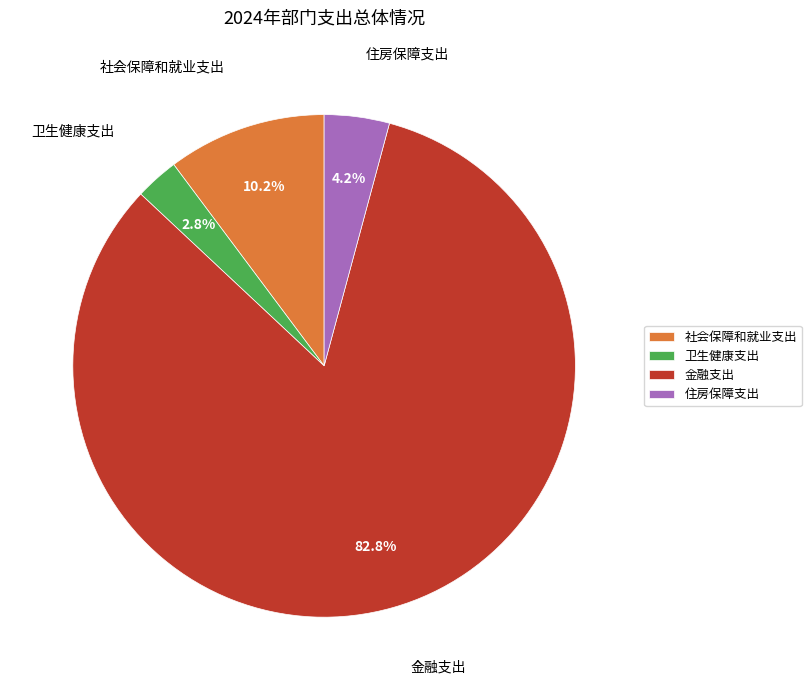

To the nearest percent, what is the combined percentage of 金融支出 and 卫生健康支出?

86%